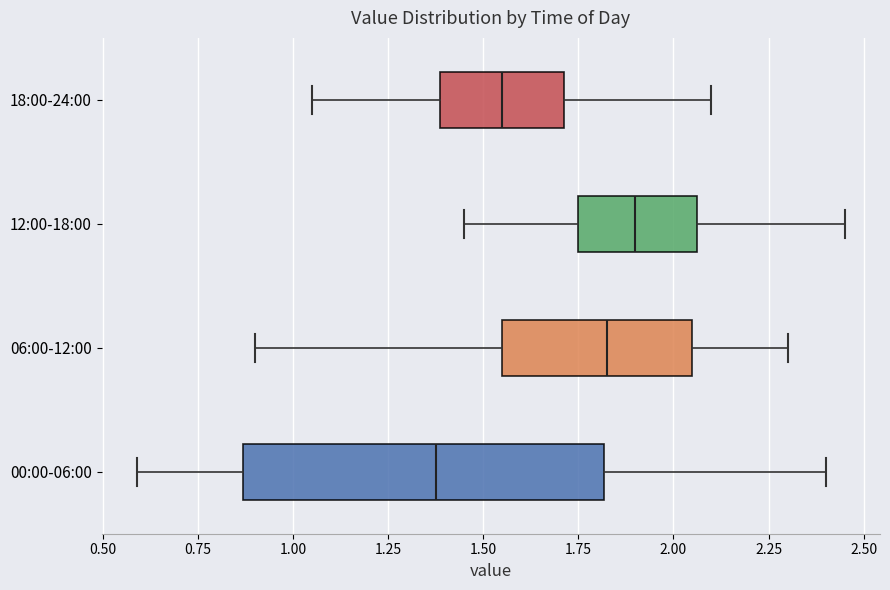

Which box's median line is the furthest to the left?

00:00-06:00